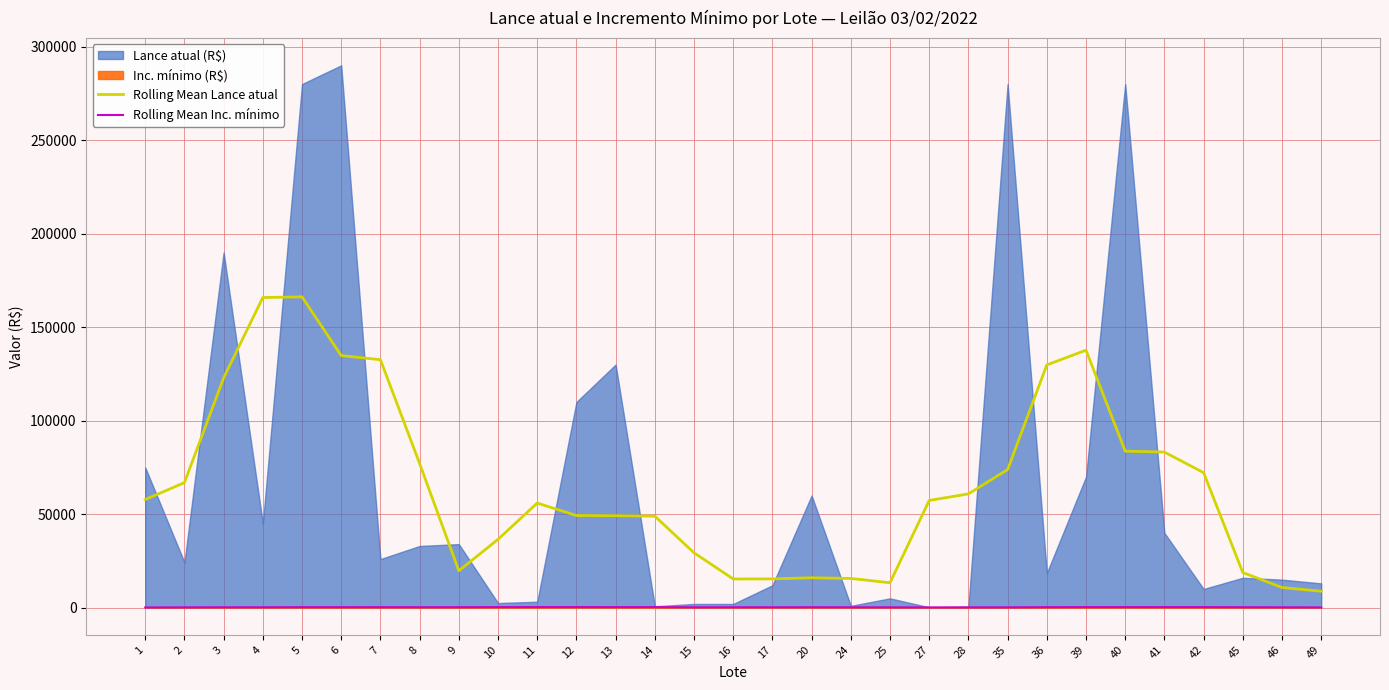

What is the maximum value for Rolling Mean Lance atual?

166200